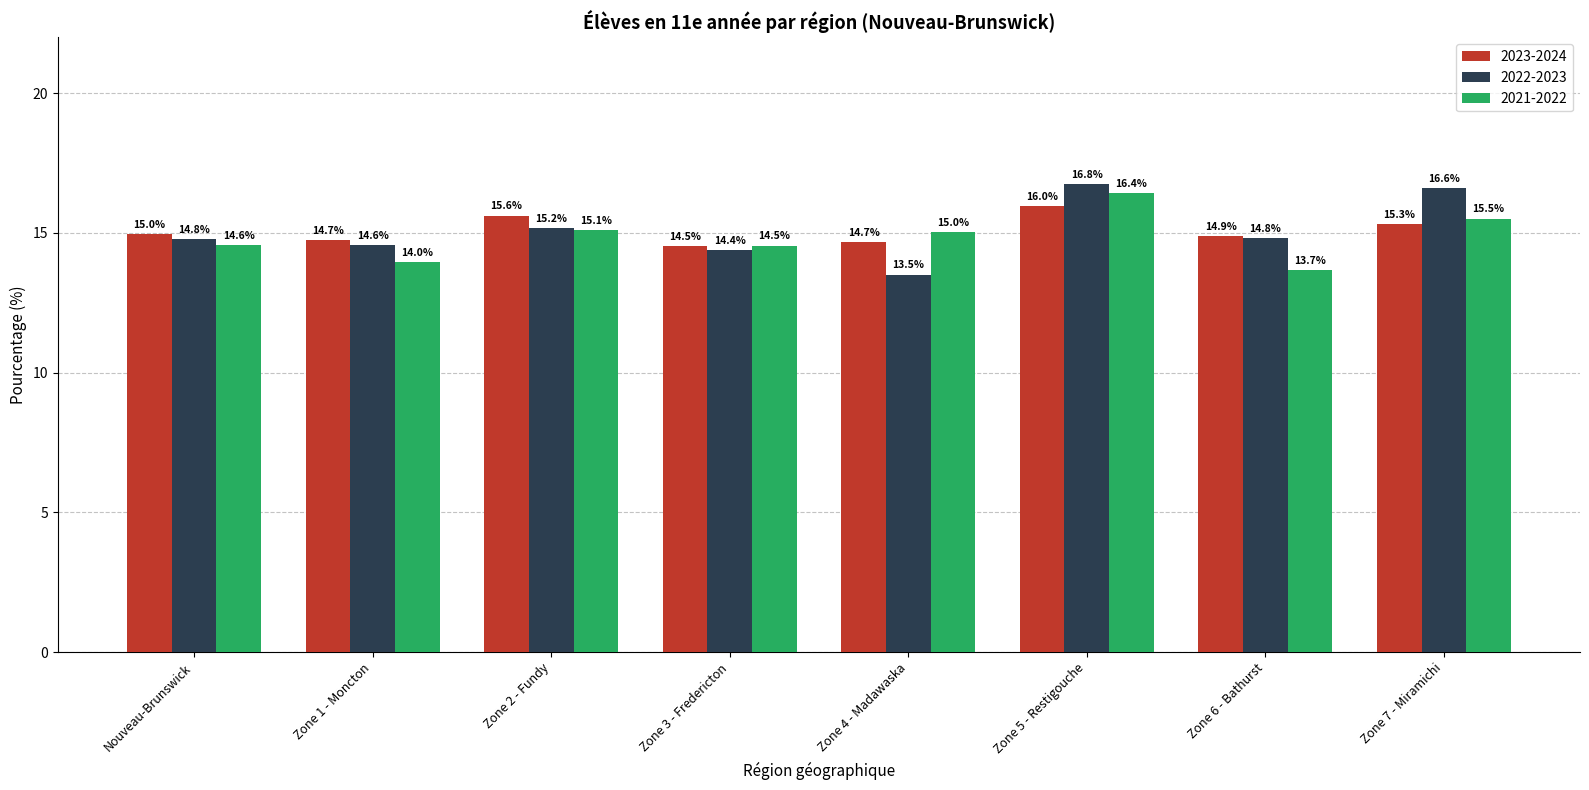

Reading left to right, extract all data points from this chart.

2023-2024: Nouveau-Brunswick=15.0	Zone 1 - Moncton=14.7	Zone 2 - Fundy=15.6	Zone 3 - Fredericton=14.5	Zone 4 - Madawaska=14.7	Zone 5 - Restigouche=16.0	Zone 6 - Bathurst=14.9	Zone 7 - Miramichi=15.3
2022-2023: Nouveau-Brunswick=14.8	Zone 1 - Moncton=14.6	Zone 2 - Fundy=15.2	Zone 3 - Fredericton=14.4	Zone 4 - Madawaska=13.5	Zone 5 - Restigouche=16.8	Zone 6 - Bathurst=14.8	Zone 7 - Miramichi=16.6
2021-2022: Nouveau-Brunswick=14.6	Zone 1 - Moncton=14.0	Zone 2 - Fundy=15.1	Zone 3 - Fredericton=14.5	Zone 4 - Madawaska=15.0	Zone 5 - Restigouche=16.4	Zone 6 - Bathurst=13.7	Zone 7 - Miramichi=15.5